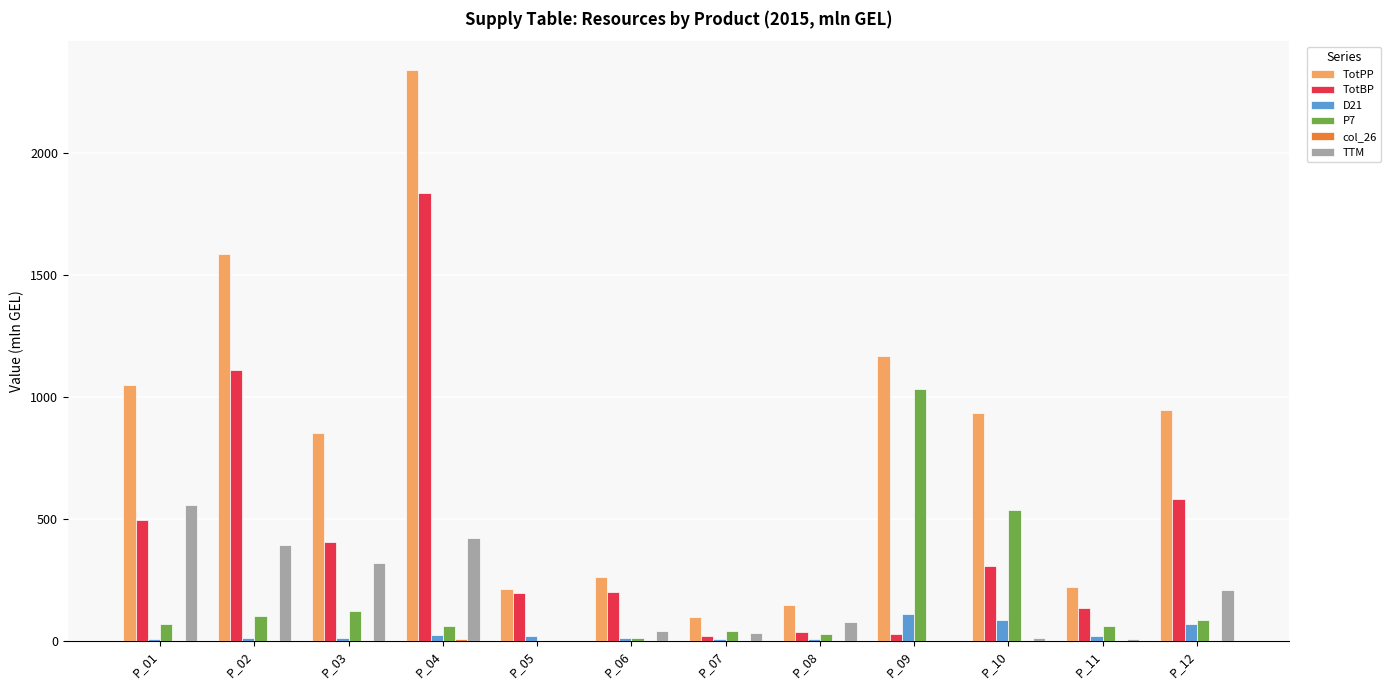

How many categories are shown in the chart?

12